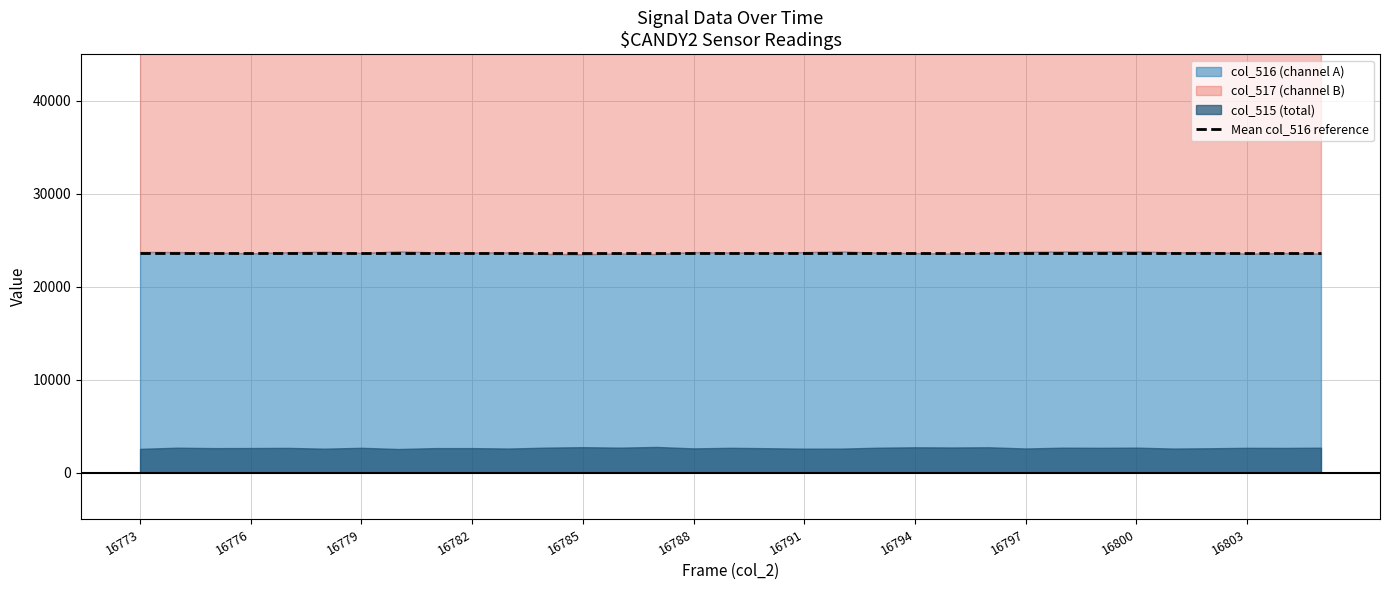

True or false: col_517 has a value of 54319 at 16784.

False